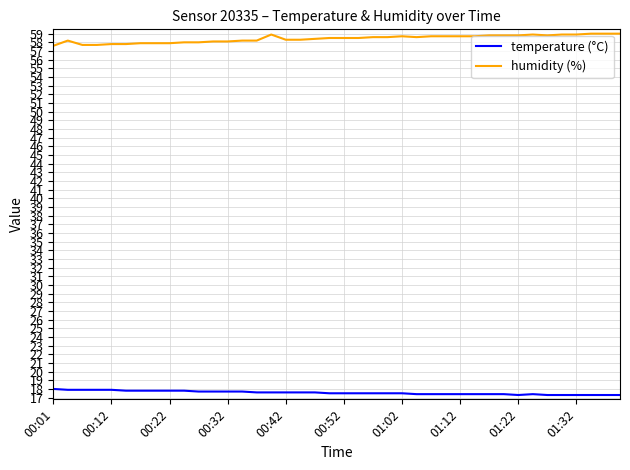

True or false: humidity (%) and temperature (°C) intersect in this chart.

False